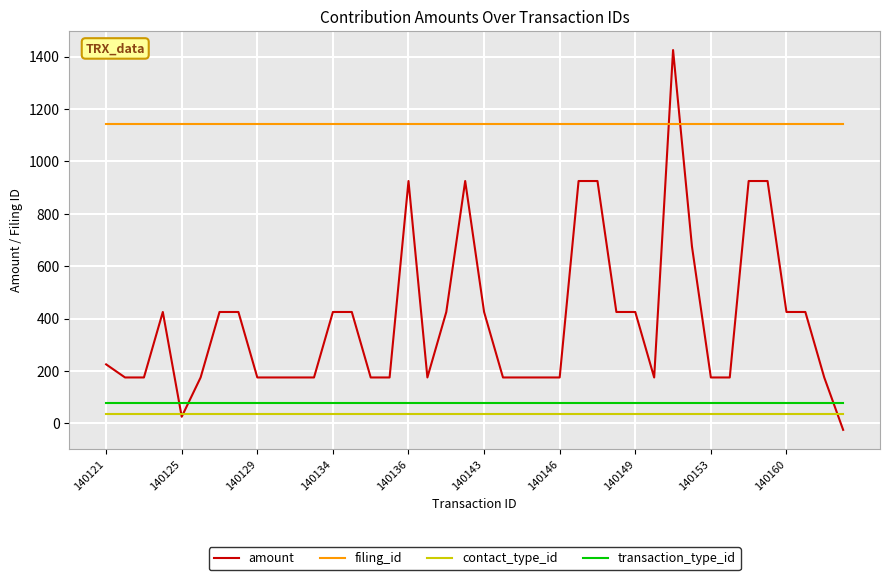

What is the minimum value for filing_id?

1144